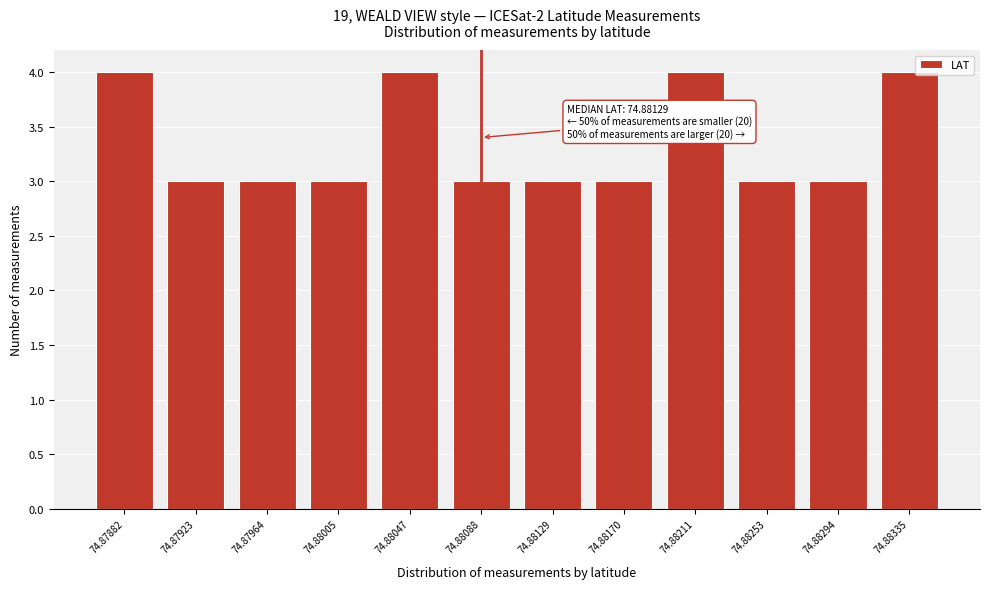

Reading right to left, extract all data points from this chart.

4	3	3	4	3	3	3	4	3	3	3	4